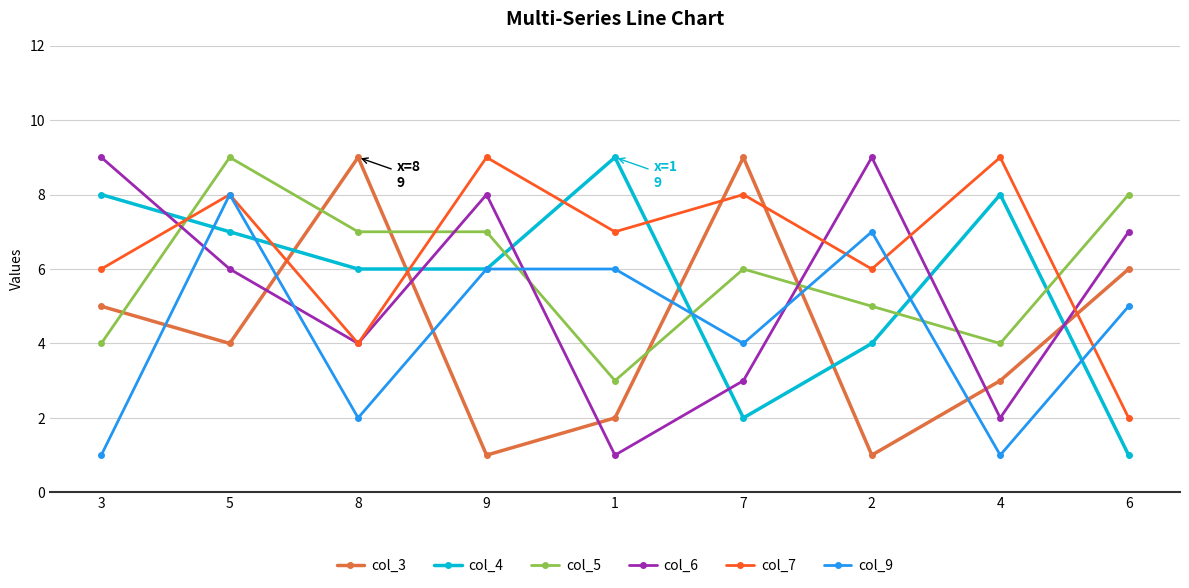

What is the value of the col_9 point at the 1st from the left?

1